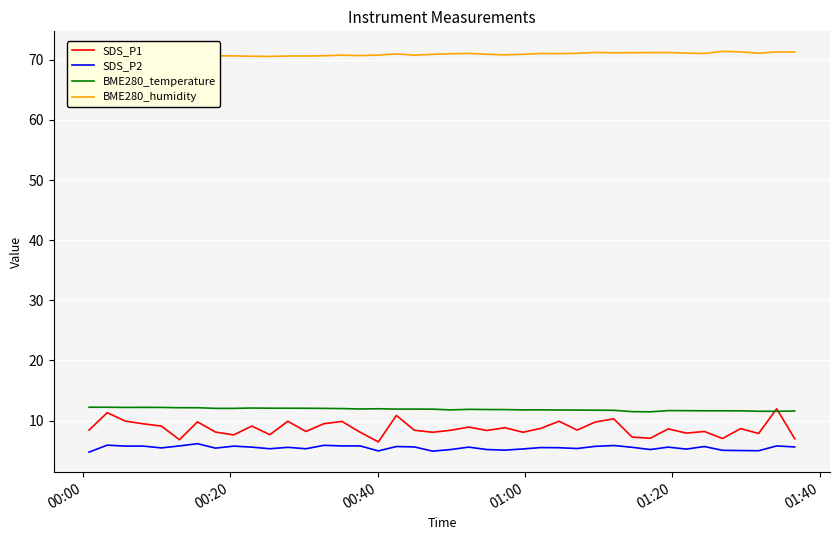

Which series has the largest total across all categories?

BME280_humidity